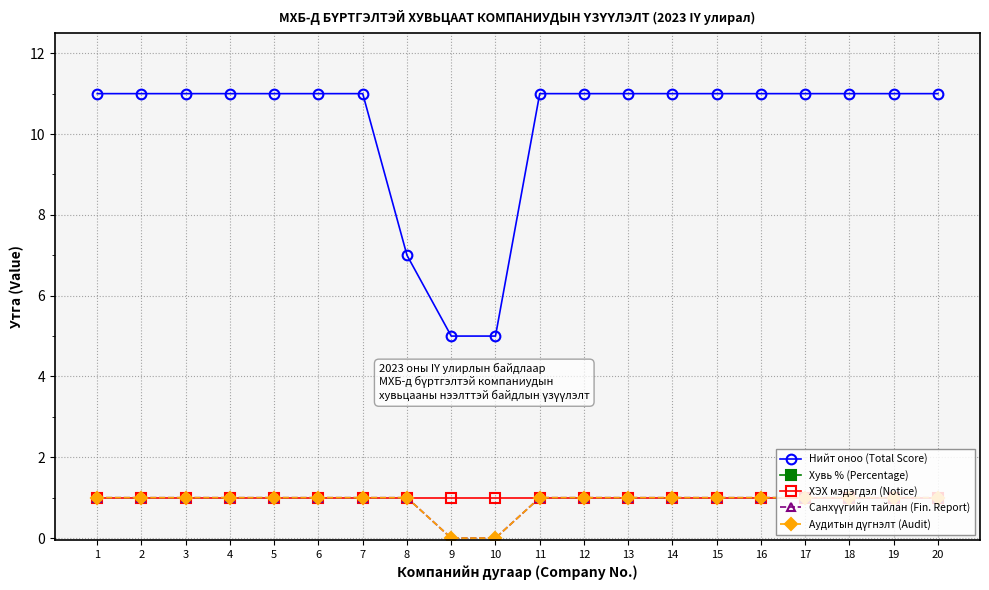

Is the value of ХЭХ мэдэгдэл (Notice) at 18 greater than the value of Санхүүгийн тайлан (Fin. Report) at 19?

No